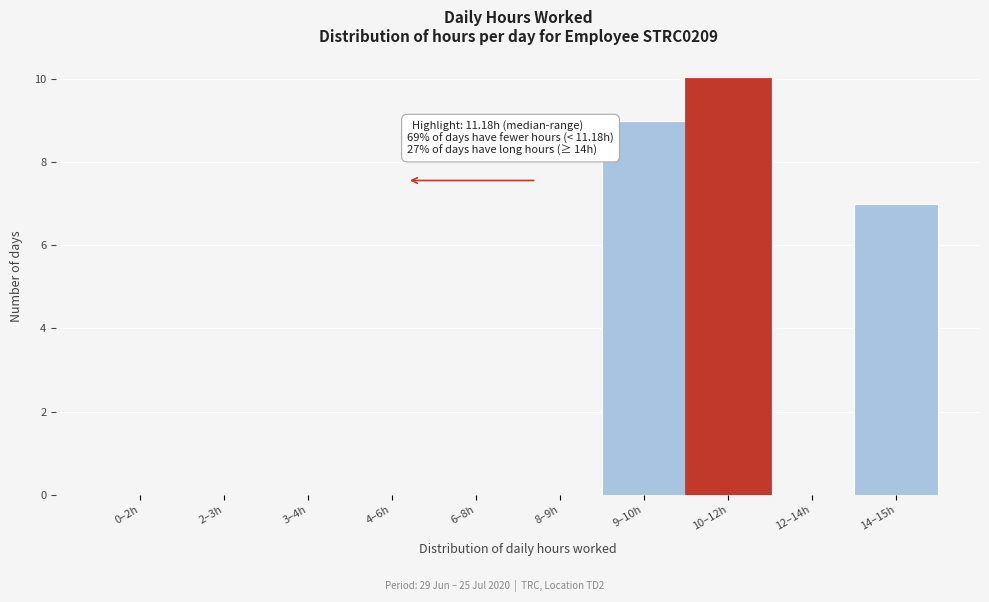

Reading left to right, transcribe all the data shown in this chart.

0–2h=0	2–3h=0	3–4h=0	4–6h=0	6–8h=0	8–9h=0	9–10h=9	10–12h=10	12–14h=0	14–15h=7